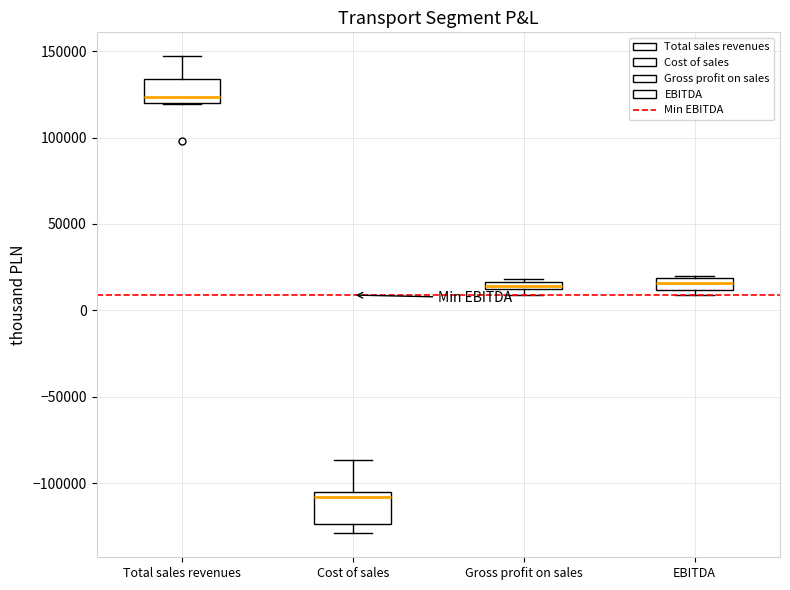

Which box has the highest median line?

Total sales revenues